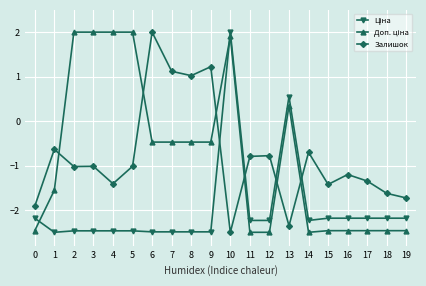

What is the smallest value displayed?

-2.5